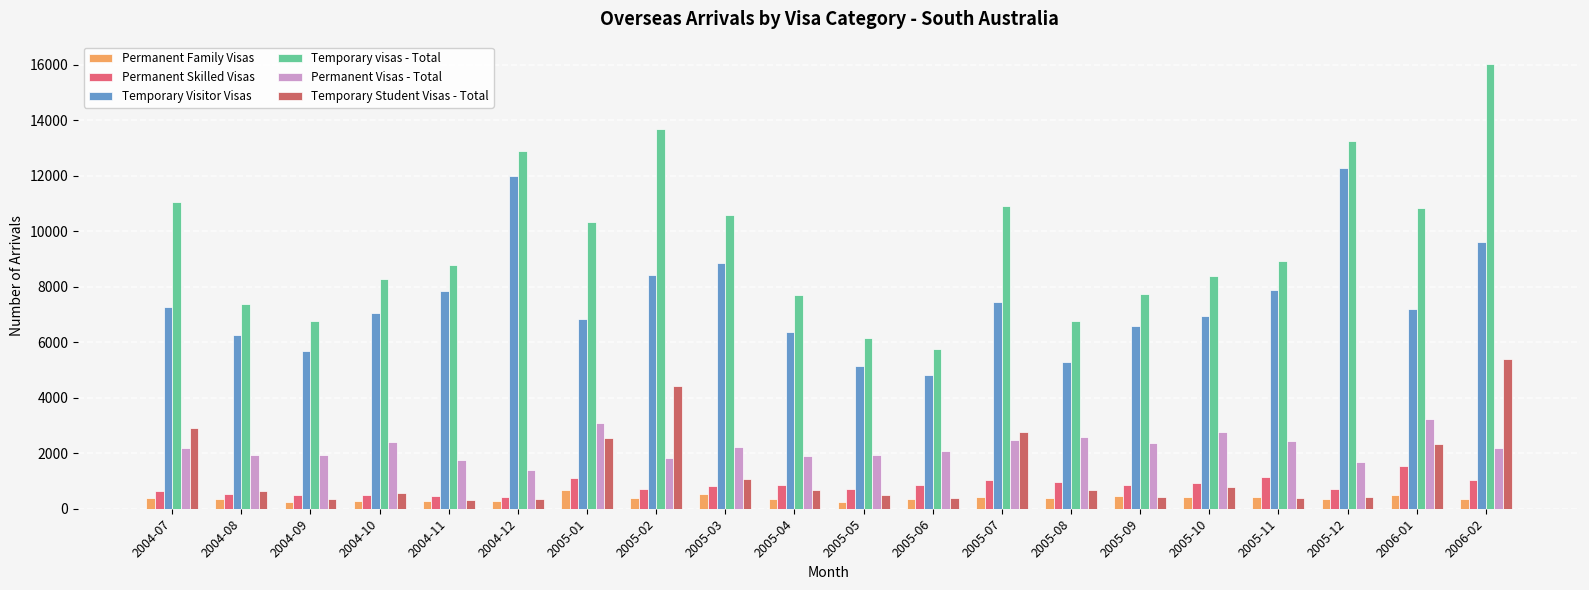

What are all the series names shown in the legend?

Permanent Family Visas, Permanent Skilled Visas, Temporary Visitor Visas, Temporary visas - Total, Permanent Visas - Total, Temporary Student Visas - Total